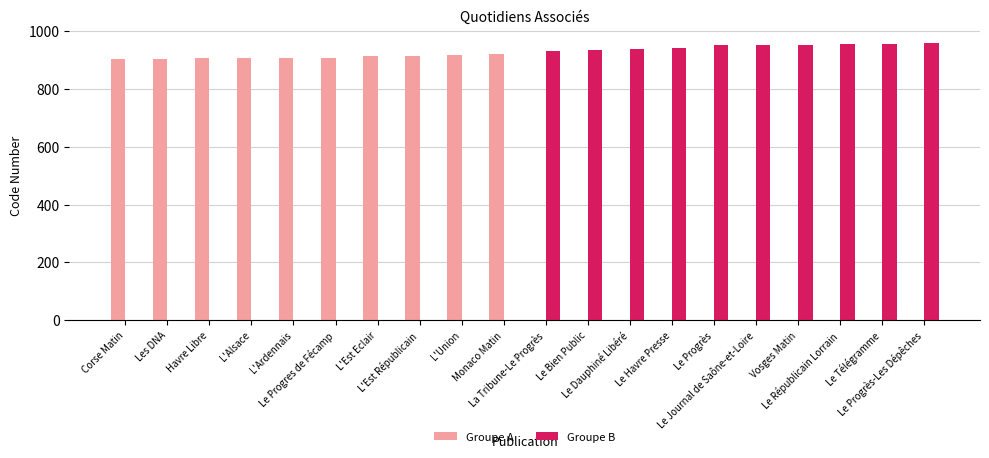

What is the sum of all Groupe A values?

9095